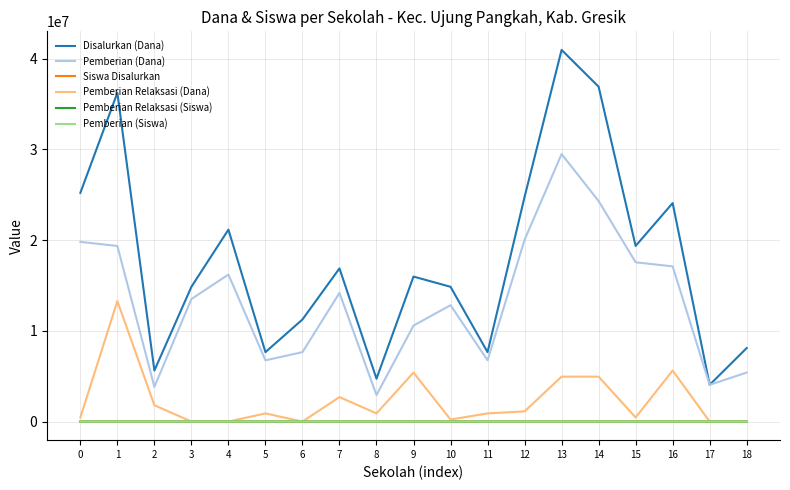

How many lines are shown in the chart?

6